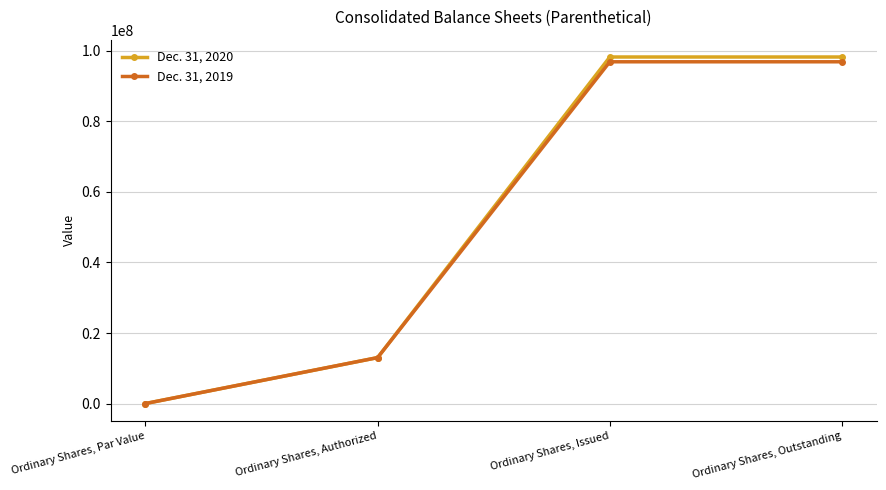

What is the highest value of the Dec. 31, 2019 series?

96923729.0